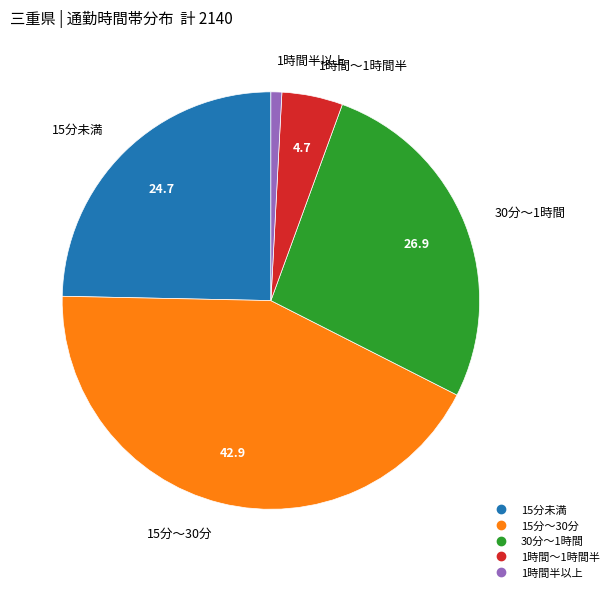

Which category has the smallest portion of the pie?

1時間半以上